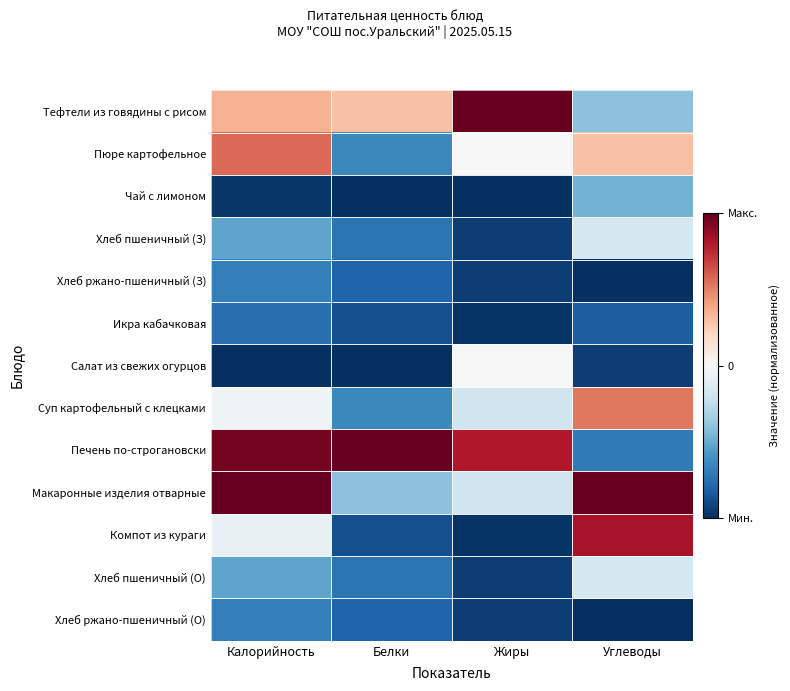

Reading left to right, extract all data points from this chart.

Тефтели из говядины с рисом: Калорийность=0.3	Белки=0.3	Жиры=1.0	Углеводы=-0.4
Пюре картофельное: Калорийность=0.6	Белки=-0.6	Жиры=0.0	Углеводы=0.3
Чай с лимоном: Калорийность=-1.0	Белки=-1.0	Жиры=-1.0	Углеводы=-0.5
Хлеб пшеничный (З): Калорийность=-0.5	Белки=-0.7	Жиры=-0.9	Углеводы=-0.2
Хлеб ржано-пшеничный (З): Калорийность=-0.7	Белки=-0.8	Жиры=-0.9	Углеводы=-1.0
Икра кабачковая: Калорийность=-0.8	Белки=-0.9	Жиры=-1.0	Углеводы=-0.8
Салат из свежих огурцов: Калорийность=-1.0	Белки=-1.0	Жиры=0.0	Углеводы=-0.9
Суп картофельный с клецками: Калорийность=-0.0	Белки=-0.6	Жиры=-0.2	Углеводы=0.5
Печень по-строгановски: Калорийность=1.0	Белки=1.0	Жиры=0.8	Углеводы=-0.7
Макаронные изделия отварные: Калорийность=1.0	Белки=-0.4	Жиры=-0.2	Углеводы=1.0
Компот из кураги: Калорийность=-0.1	Белки=-0.9	Жиры=-1.0	Углеводы=0.8
Хлеб пшеничный (О): Калорийность=-0.5	Белки=-0.7	Жиры=-0.9	Углеводы=-0.2
Хлеб ржано-пшеничный (О): Калорийность=-0.7	Белки=-0.8	Жиры=-0.9	Углеводы=-1.0